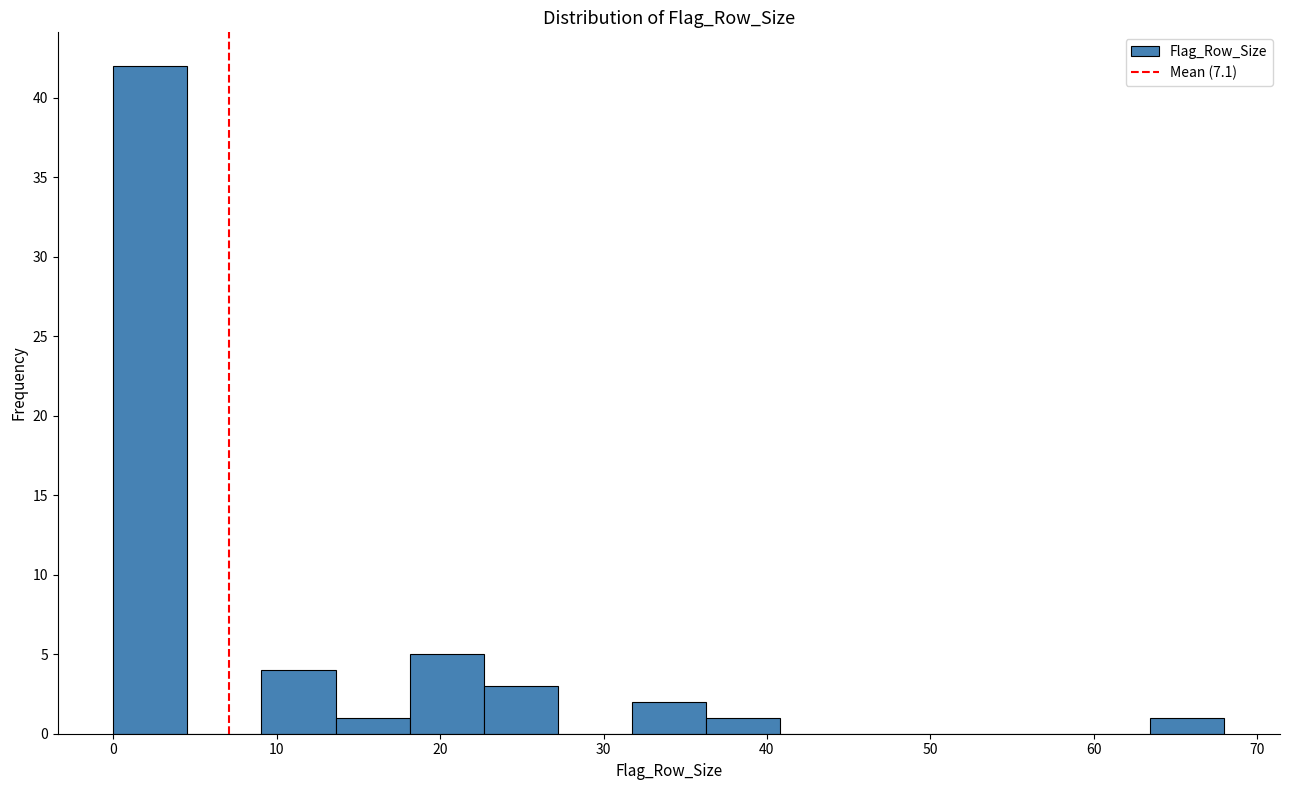

Which range on the x-axis has the tallest bar?

0 to 5